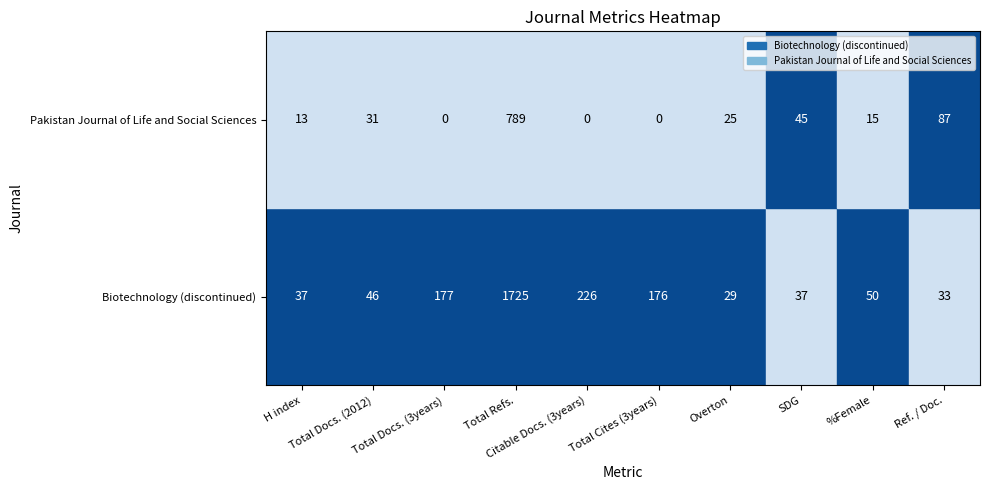

Reading left to right, extract all data points from this chart.

Biotechnology (discontinued): 37	46	177	1725	226	176	29	37	50	33
Pakistan Journal of Life and Social Sciences: 13	31	0	789	0	0	25	45	15	87